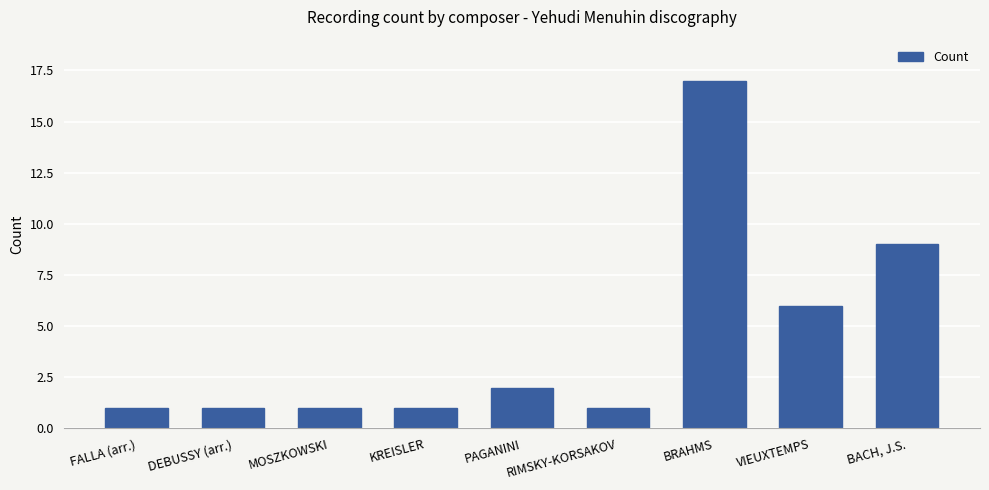

Reading right to left, what are all the values shown in this chart?

BACH, J.S.=9	VIEUXTEMPS=6	BRAHMS=17	RIMSKY-KORSAKOV=1	PAGANINI=2	KREISLER=1	MOSZKOWSKI=1	DEBUSSY (arr.)=1	FALLA (arr.)=1